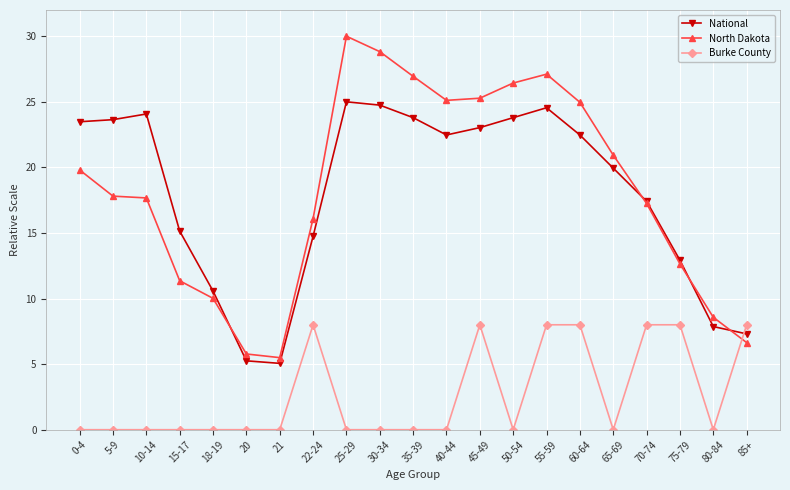

True or false: Burke County has more than 1 interior local peaks.

True